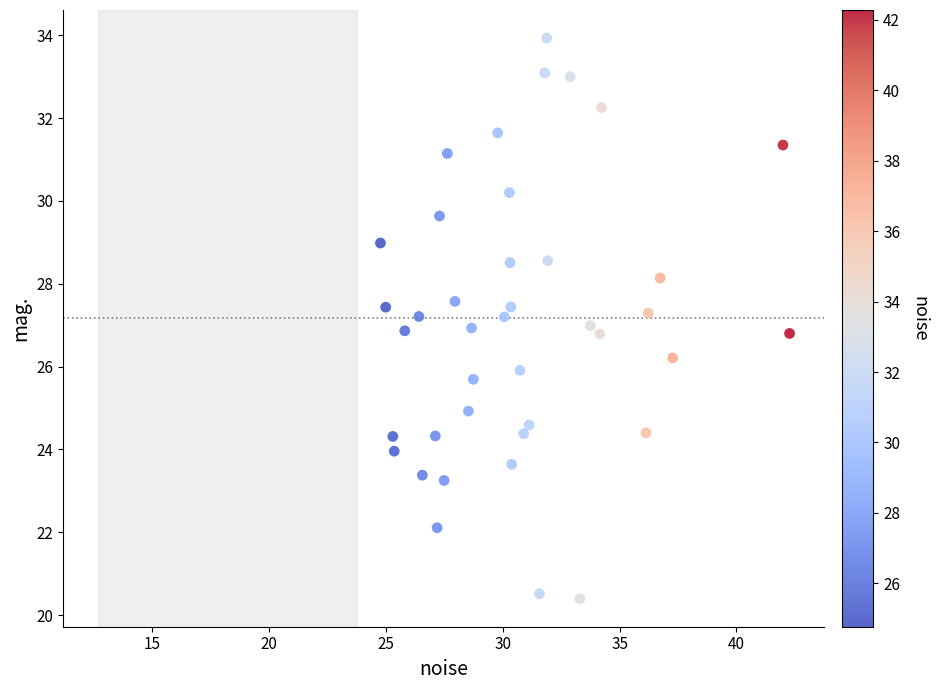

What is the range of X values (max minus min)?

17.5